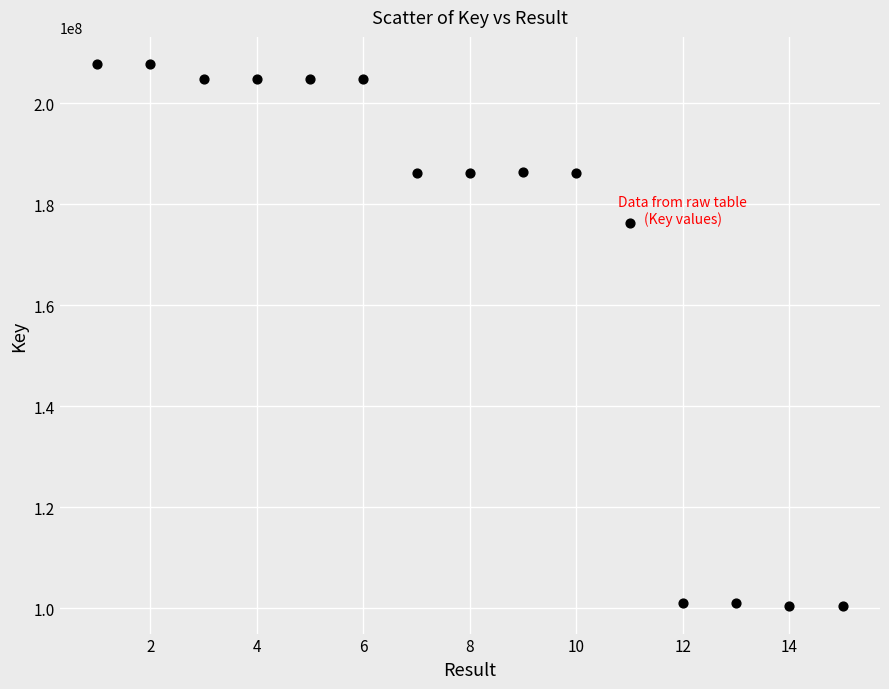

What is the range of X values (max minus min)?

14